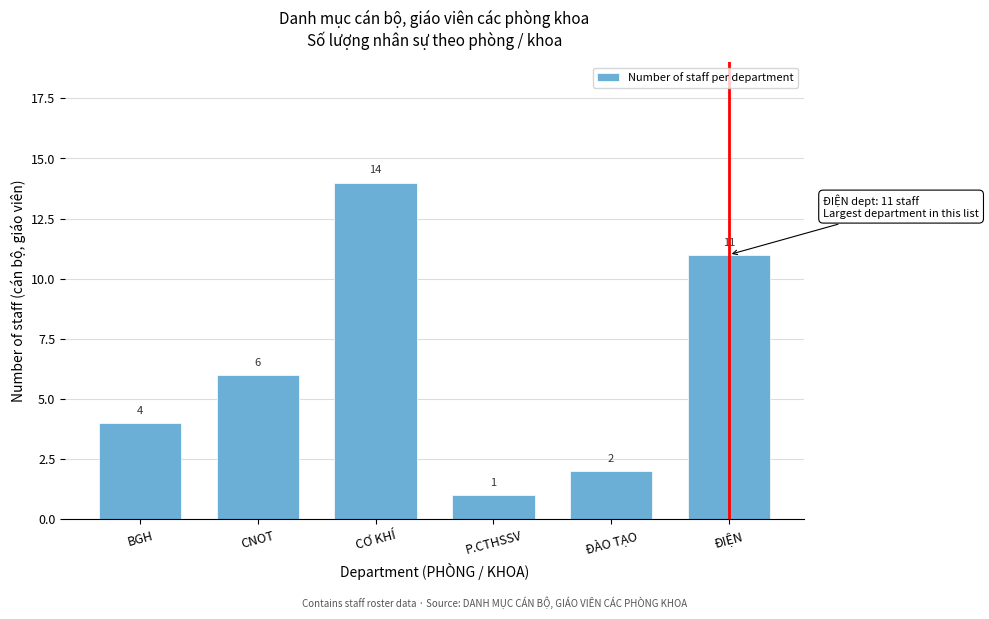

Reading left to right, what are all the values shown in this chart?

BGH=4	CNOT=6	CƠ KHÍ=14	P.CTHSSV=1	ĐÀO TẠO=2	ĐIỆN=11